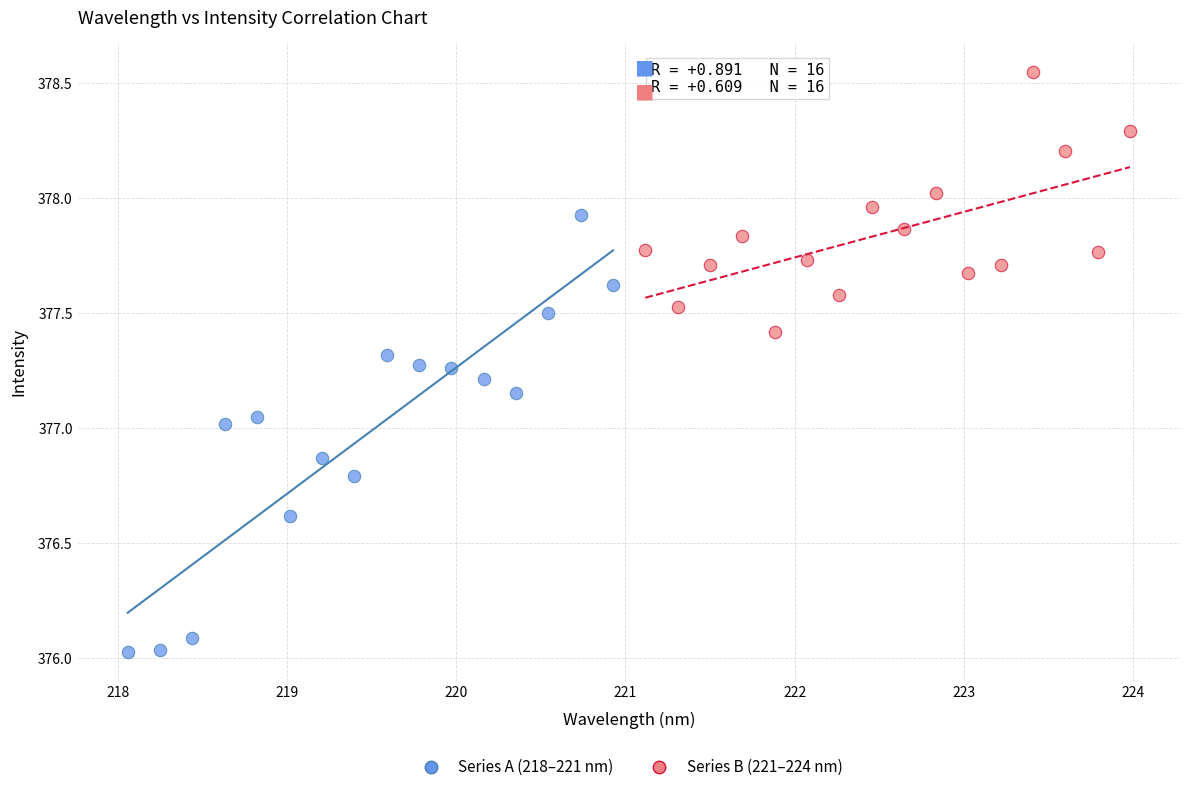

Which series has the largest Y range (max minus min)?

Series A (218–221 nm)